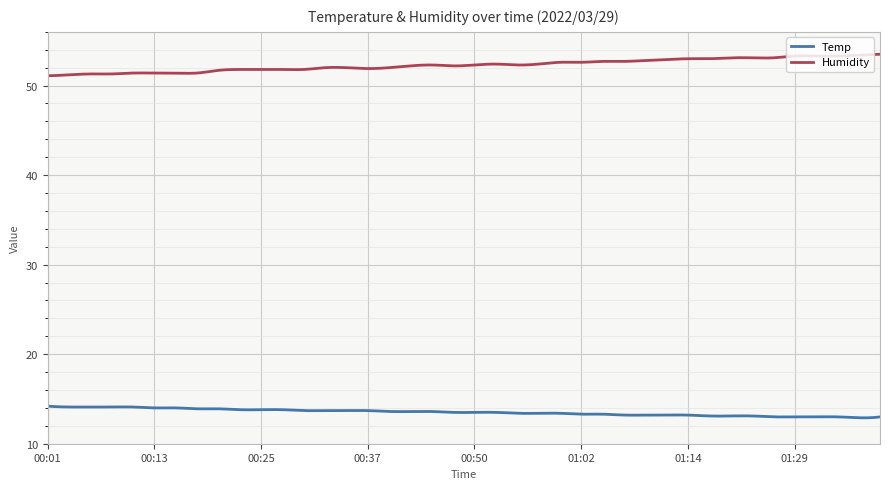

List the series in order of their overall mean, highest first.

Humidity, Temp